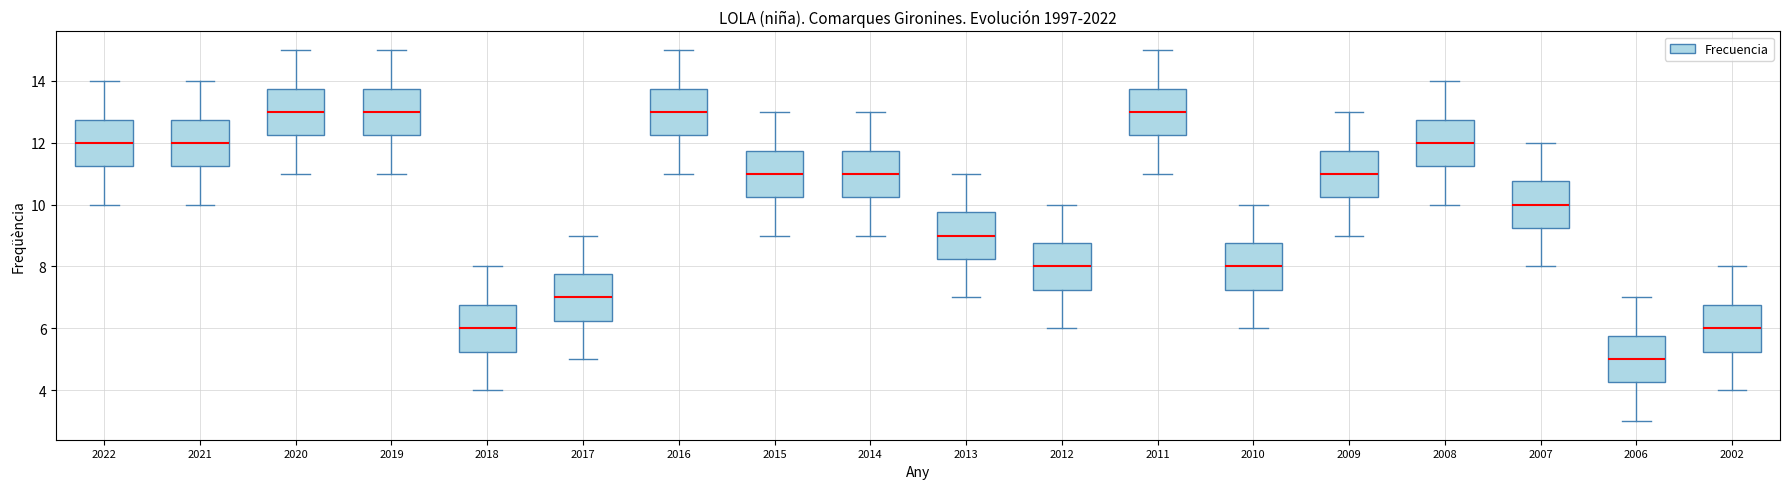

Where does the upper whisker of the box at x = 2014 end on the y-axis? The values are not printed on the chart, so give them approximately, as read against the axis.

13.0